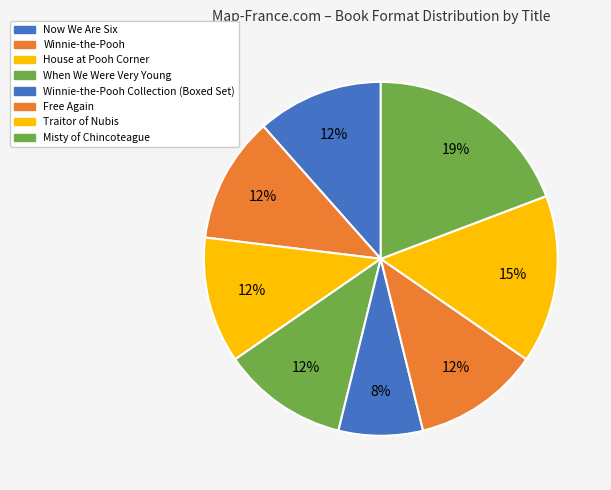

How many slices are in this pie chart?

8